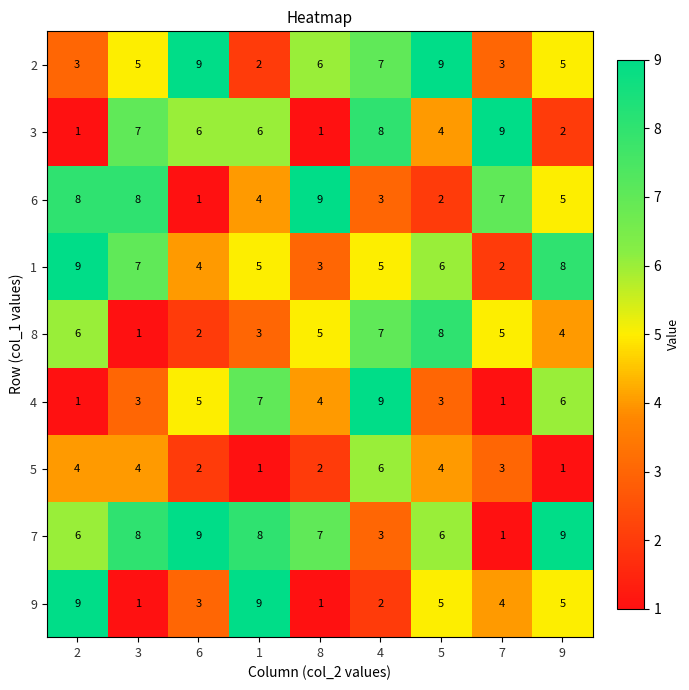

Which series has the largest total across all categories?

7